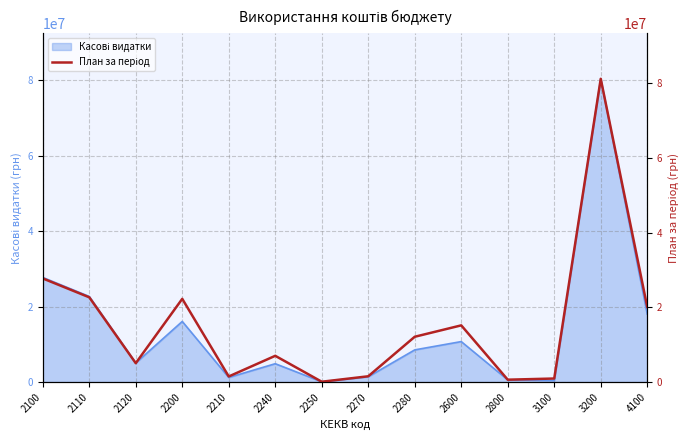

True or false: the data shows 1543702 at 2270.

True